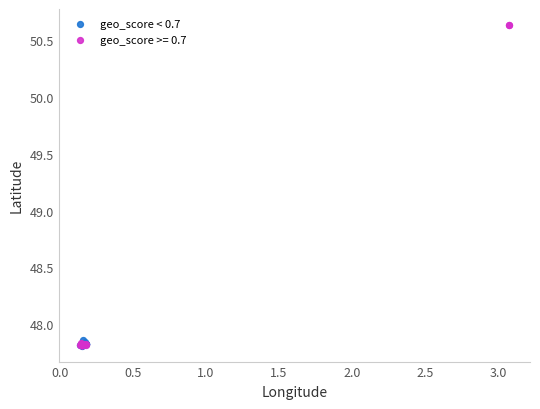

Which series reaches the maximum Y coordinate?

geo_score >= 0.7